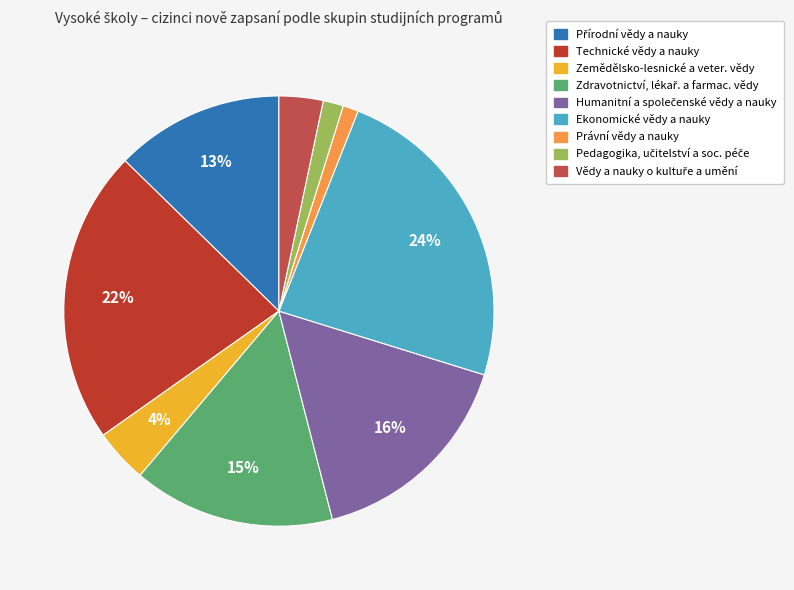

True or false: Technické vědy a nauky accounts for 14% of the total.

False